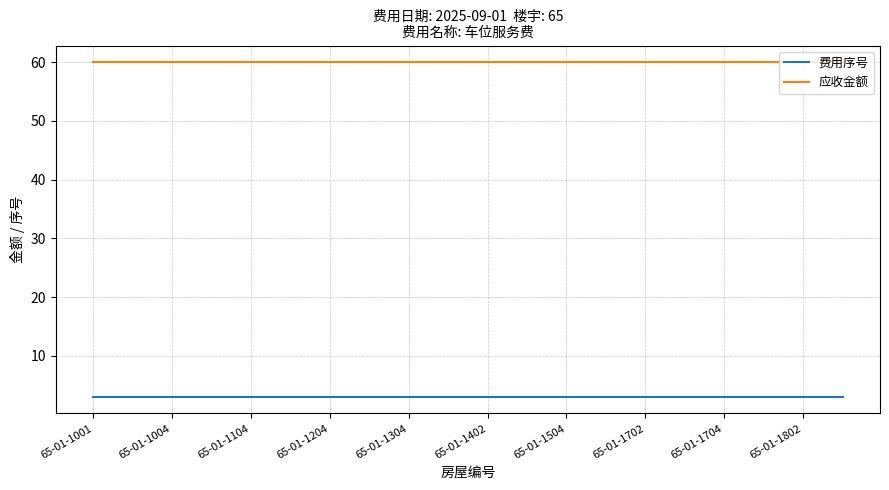

Rank the series by their maximum value, from lowest to highest.

费用序号, 应收金额